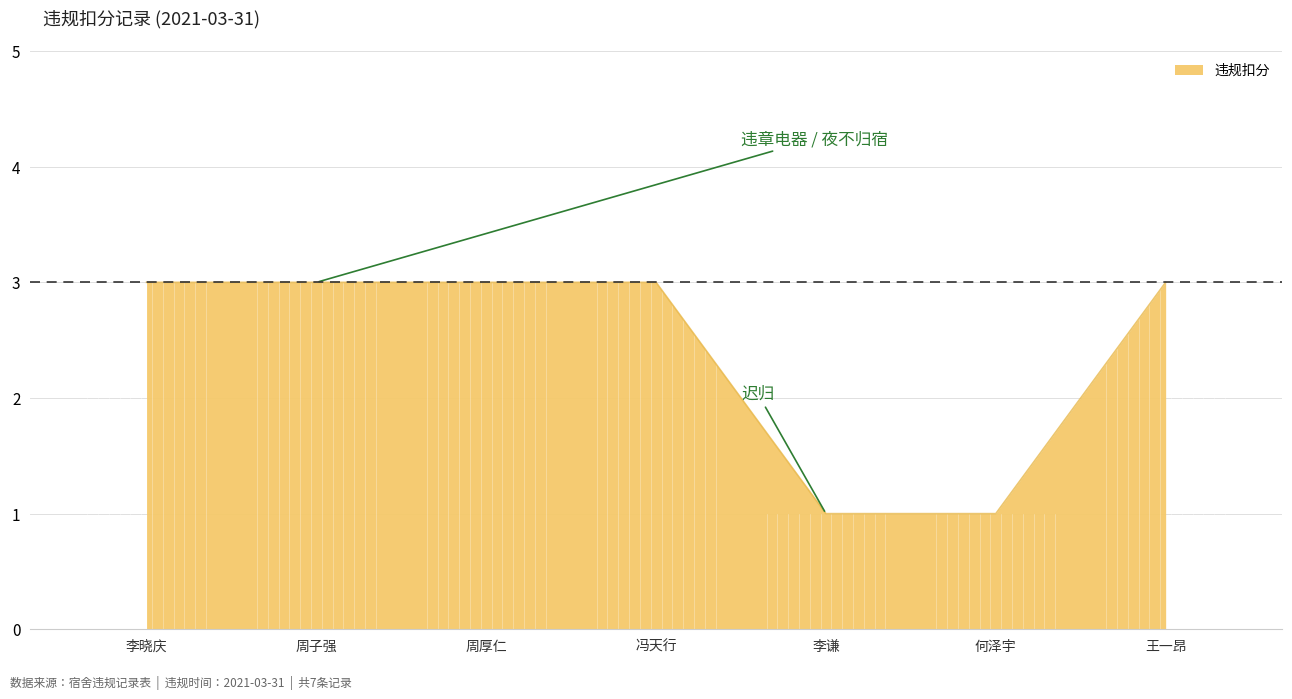

Does the chart have visible grid lines?

Yes